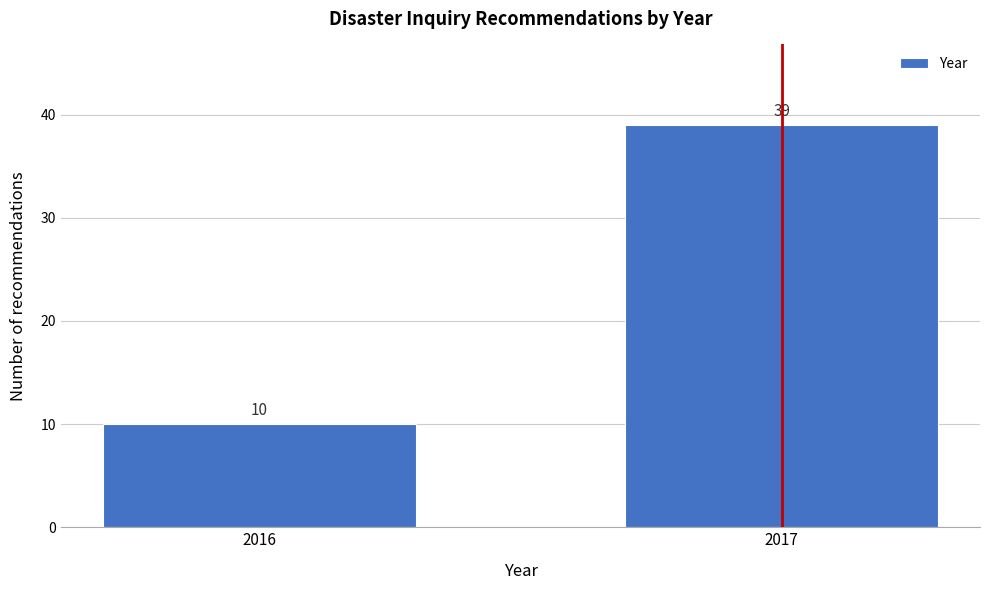

Reading left to right, extract all data points from this chart.

2016=10	2017=39